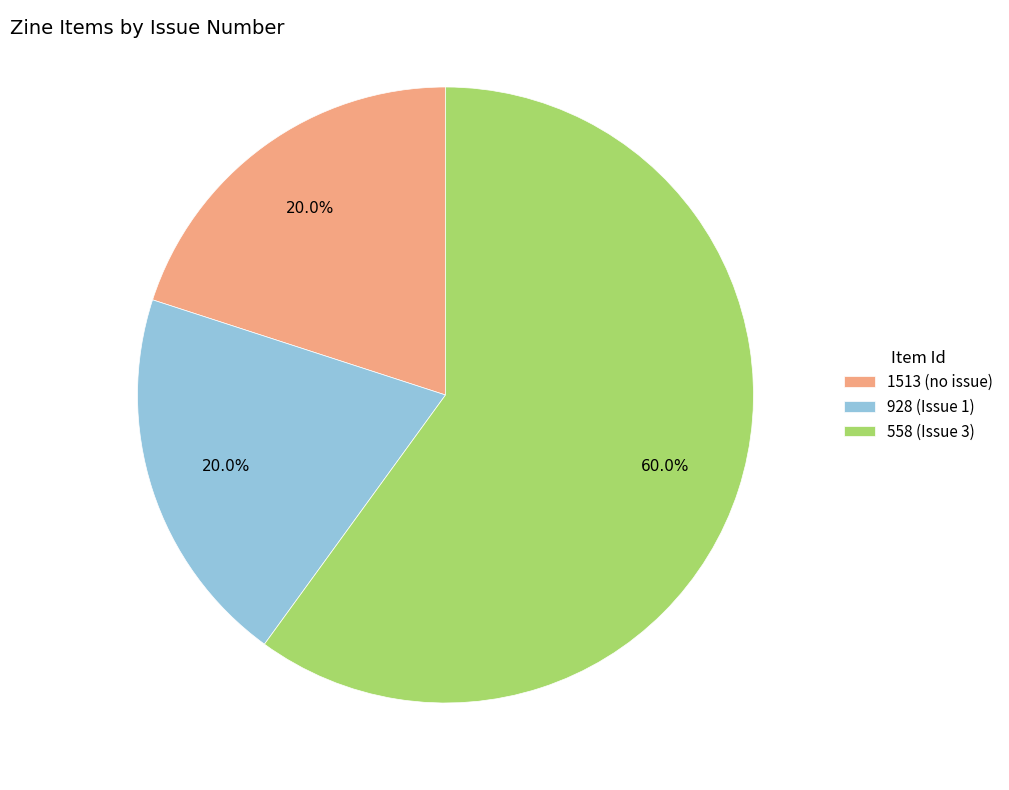

How many slices are in this pie chart?

3